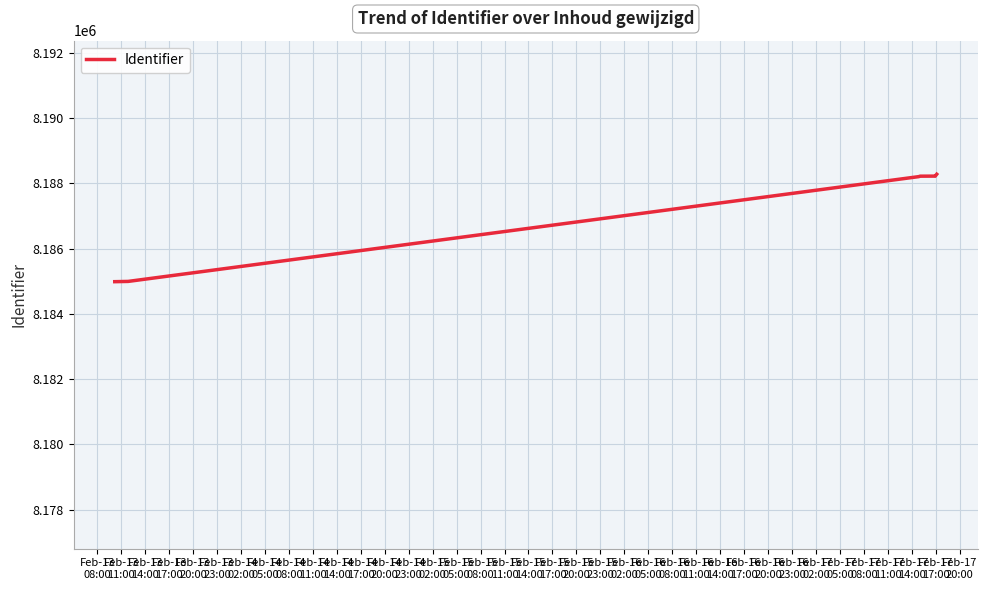

Does the chart display data point markers on the line(s)?

No